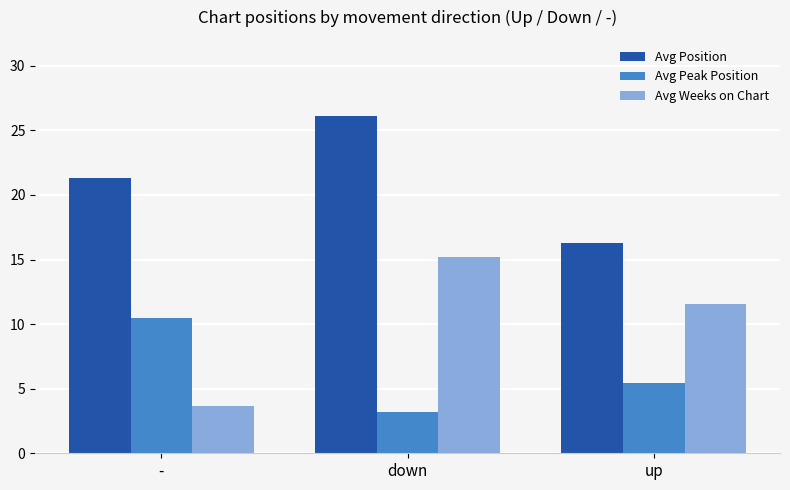

What is the sum of all Avg Weeks on Chart values?

30.4